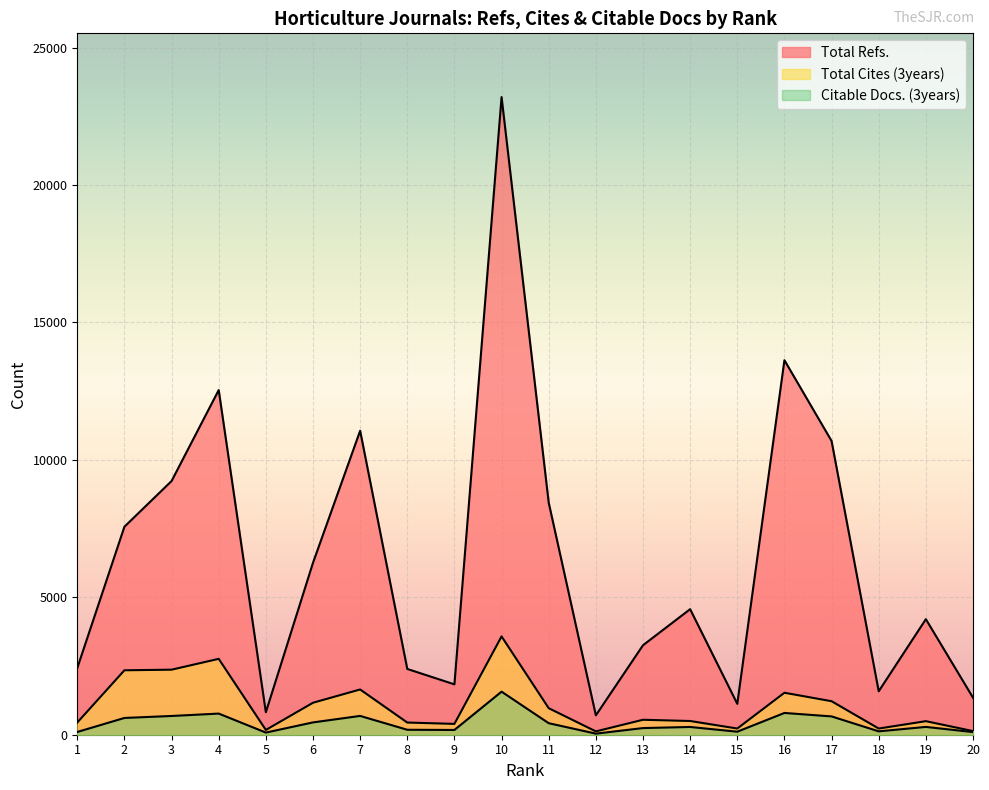

At how many categories does at least one series exceed 11808?

3